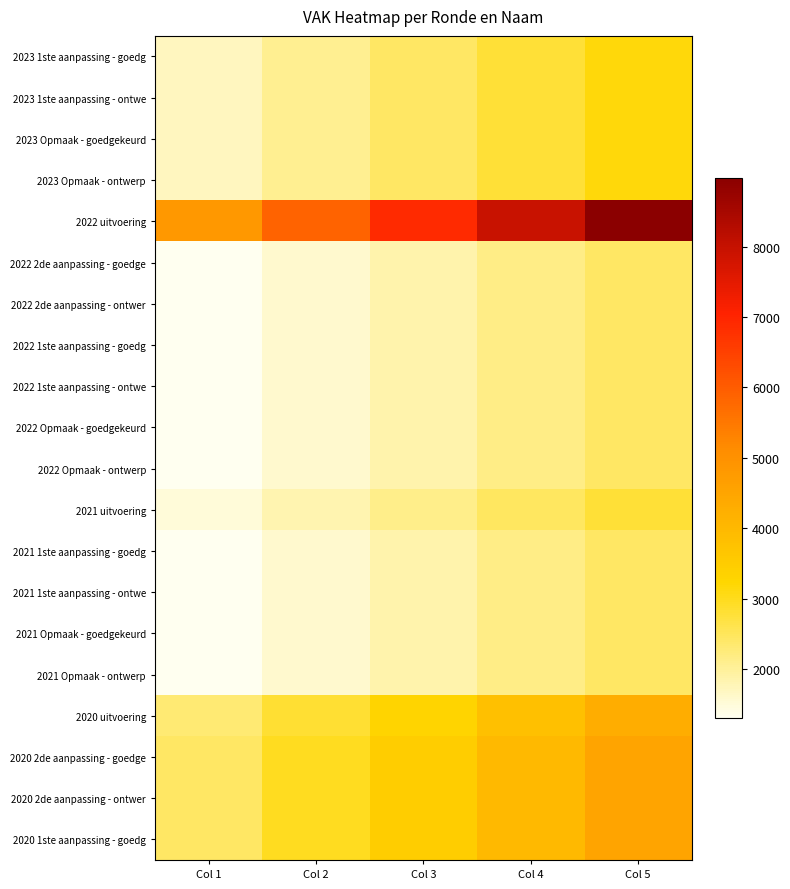

Reading left to right, transcribe all the data shown in this chart.

2023 1ste aanpassing - goedg: Col 1=1703.8	Col 2=2068.9	Col 3=2434.0	Col 4=2799.1	Col 5=3164.2
2023 1ste aanpassing - ontwe: Col 1=1703.8	Col 2=2068.9	Col 3=2434.0	Col 4=2799.1	Col 5=3164.2
2023 Opmaak - goedgekeurd: Col 1=1696.8	Col 2=2060.4	Col 3=2424.0	Col 4=2787.6	Col 5=3151.2
2023 Opmaak - ontwerp: Col 1=1696.8	Col 2=2060.4	Col 3=2424.0	Col 4=2787.6	Col 5=3151.2
2022 uitvoering: Col 1=4833.5	Col 2=5869.2	Col 3=6905.0	Col 4=7940.7	Col 5=8976.5
2022 2de aanpassing - goedge: Col 1=1313.2	Col 2=1594.6	Col 3=1876.0	Col 4=2157.4	Col 5=2438.8
2022 2de aanpassing - ontwer: Col 1=1313.2	Col 2=1594.6	Col 3=1876.0	Col 4=2157.4	Col 5=2438.8
2022 1ste aanpassing - goedg: Col 1=1313.2	Col 2=1594.6	Col 3=1876.0	Col 4=2157.4	Col 5=2438.8
2022 1ste aanpassing - ontwe: Col 1=1313.2	Col 2=1594.6	Col 3=1876.0	Col 4=2157.4	Col 5=2438.8
2022 Opmaak - goedgekeurd: Col 1=1313.2	Col 2=1594.6	Col 3=1876.0	Col 4=2157.4	Col 5=2438.8
2022 Opmaak - ontwerp: Col 1=1313.2	Col 2=1594.6	Col 3=1876.0	Col 4=2157.4	Col 5=2438.8
2021 uitvoering: Col 1=1500.8	Col 2=1822.4	Col 3=2144.0	Col 4=2465.6	Col 5=2787.2
2021 1ste aanpassing - goedg: Col 1=1306.9	Col 2=1587.0	Col 3=1867.0	Col 4=2147.0	Col 5=2427.1
2021 1ste aanpassing - ontwe: Col 1=1306.9	Col 2=1587.0	Col 3=1867.0	Col 4=2147.0	Col 5=2427.1
2021 Opmaak - goedgekeurd: Col 1=1306.9	Col 2=1587.0	Col 3=1867.0	Col 4=2147.0	Col 5=2427.1
2021 Opmaak - ontwerp: Col 1=1306.9	Col 2=1587.0	Col 3=1867.0	Col 4=2147.0	Col 5=2427.1
2020 uitvoering: Col 1=2313.5	Col 2=2809.2	Col 3=3305.0	Col 4=3800.7	Col 5=4296.5
2020 2de aanpassing - goedge: Col 1=2436.7	Col 2=2958.8	Col 3=3481.0	Col 4=4003.1	Col 5=4525.3
2020 2de aanpassing - ontwer: Col 1=2436.7	Col 2=2958.8	Col 3=3481.0	Col 4=4003.1	Col 5=4525.3
2020 1ste aanpassing - goedg: Col 1=2436.7	Col 2=2958.8	Col 3=3481.0	Col 4=4003.1	Col 5=4525.3